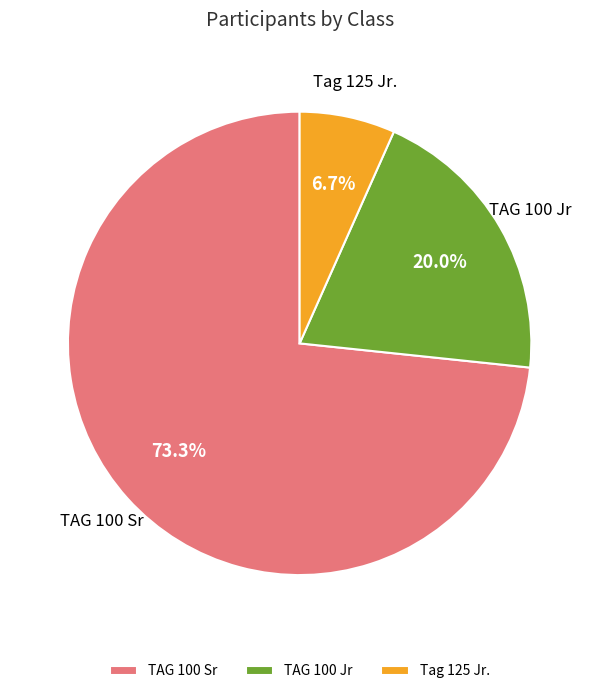

Which has a higher value, TAG 100 Jr or Tag 125 Jr.?

TAG 100 Jr